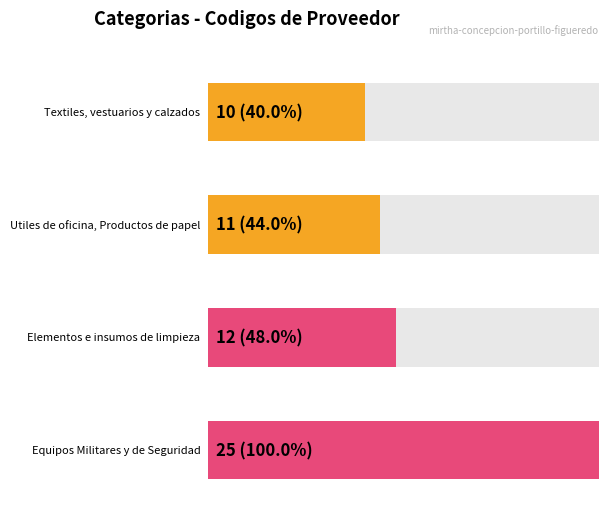

Which category has the highest value across all series?

Equipos Militares y de Seguridad